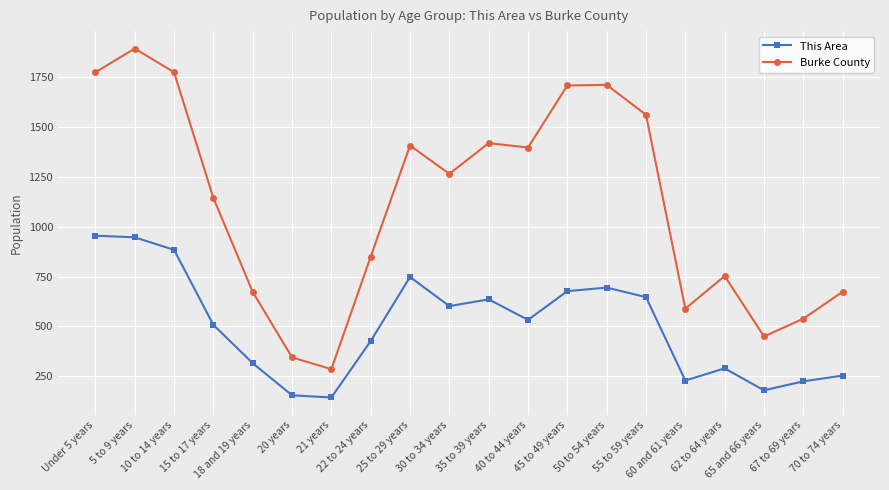

What is the difference between the Burke County values at 50 to 54 years and 60 and 61 years?

1122